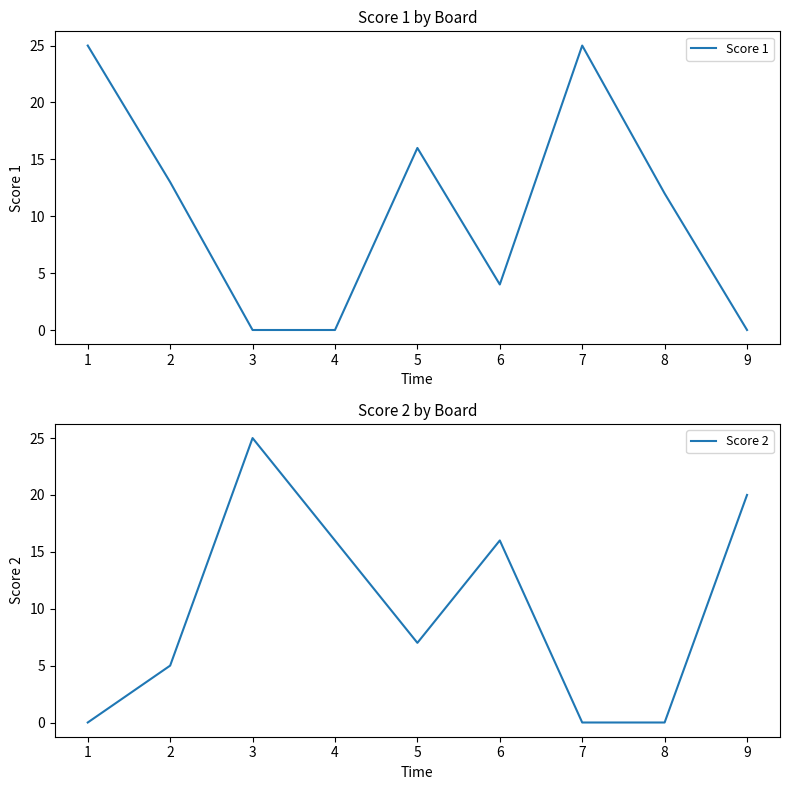

True or false: Score 1 and Score 2 cross at least once.

True